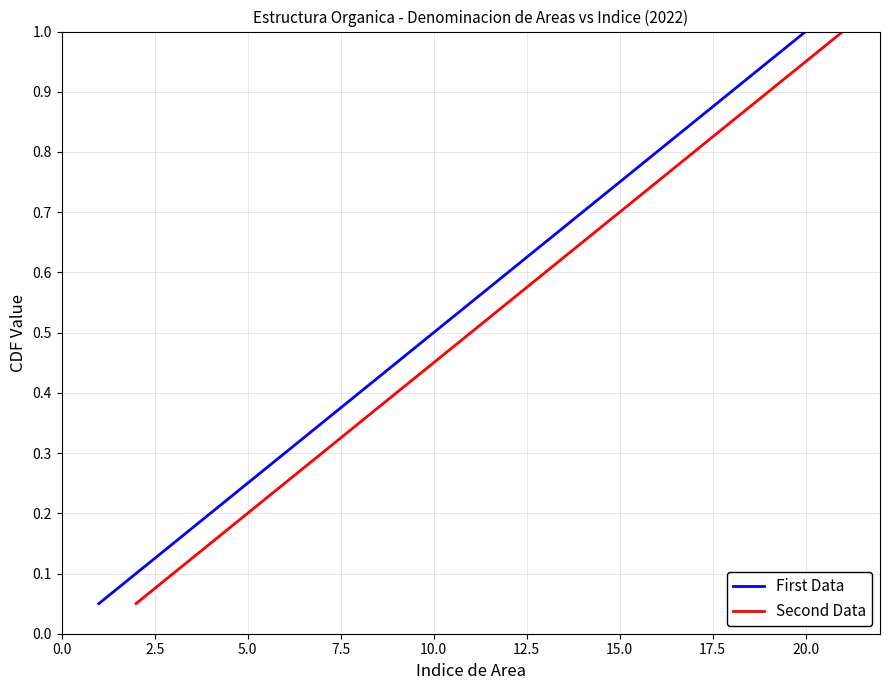

What is the maximum value for First Data?

1.0